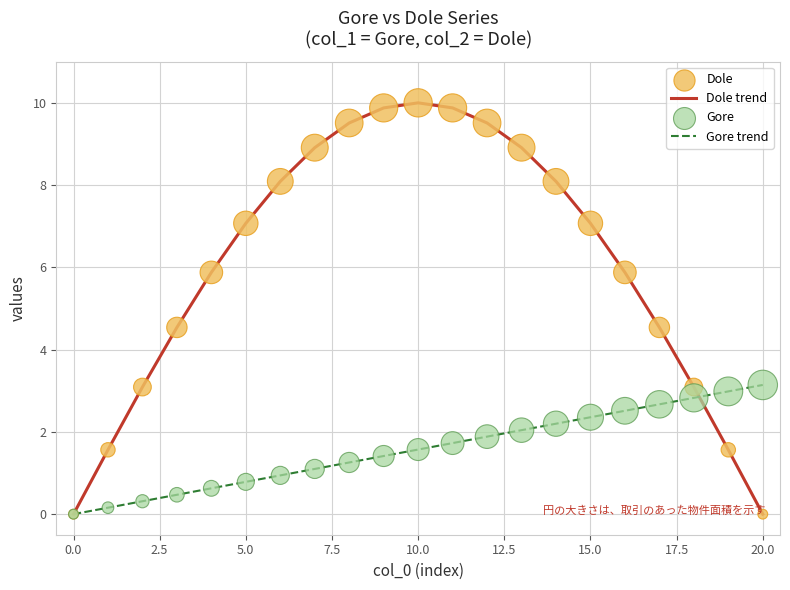

Which series has the widest spread of values?

Dole trend